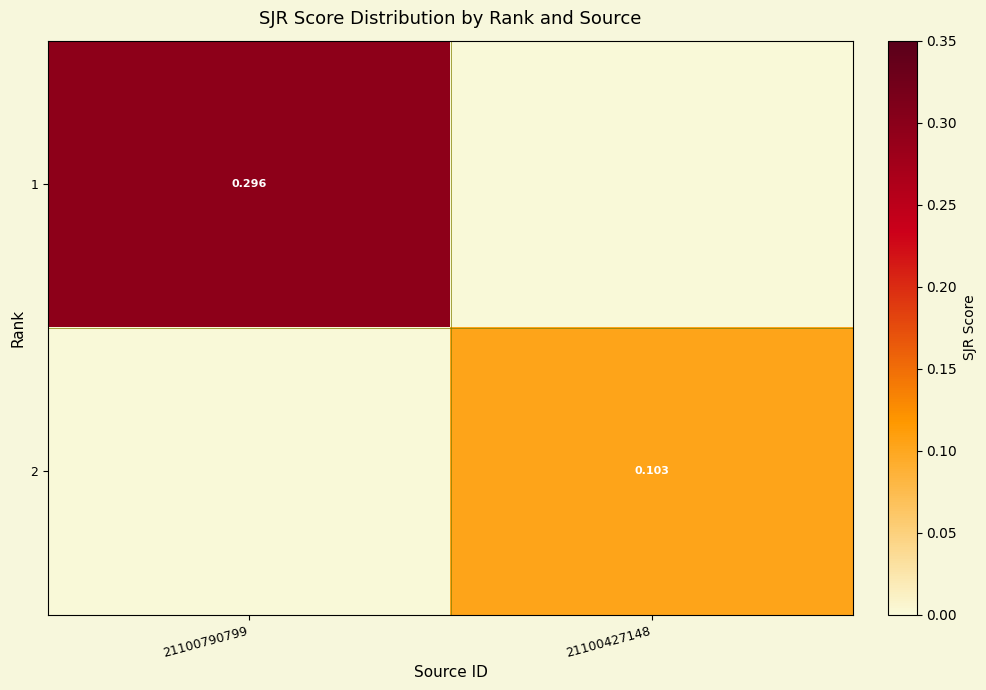

At which category is the sum across all series the highest?

21100790799